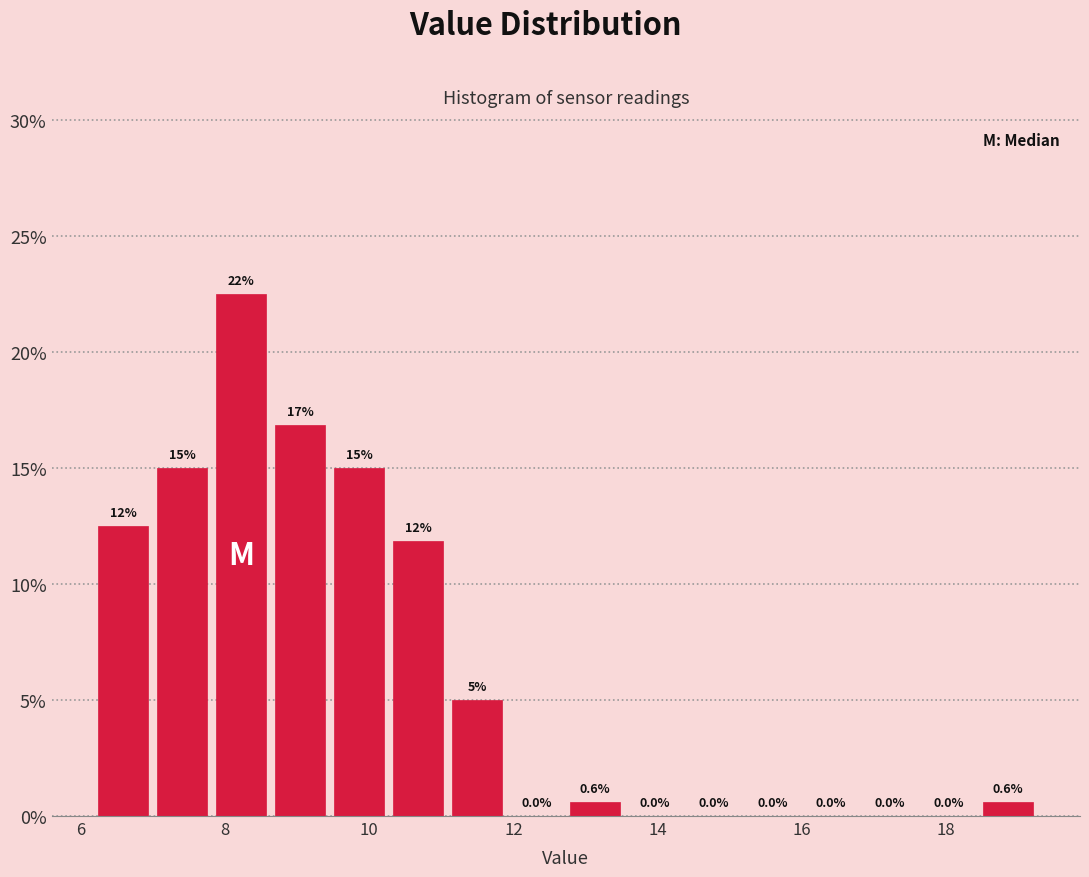

Over which range of the x-axis is the bar tallest?

7.8 to 8.6